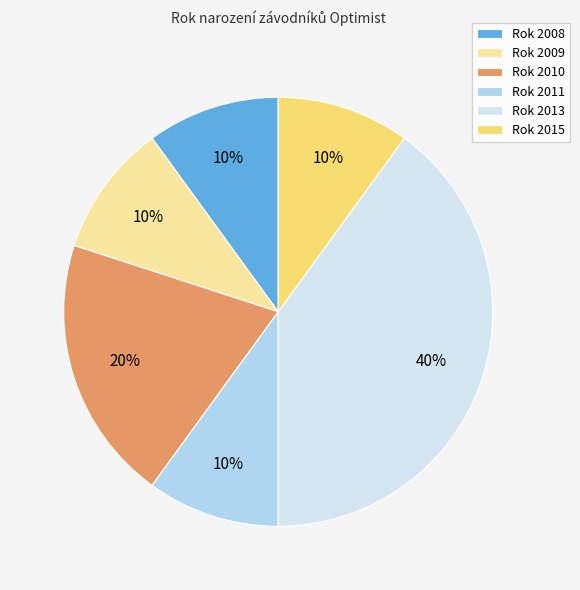

What percentage is the Rok 2013 slice, to the nearest percent?

40%